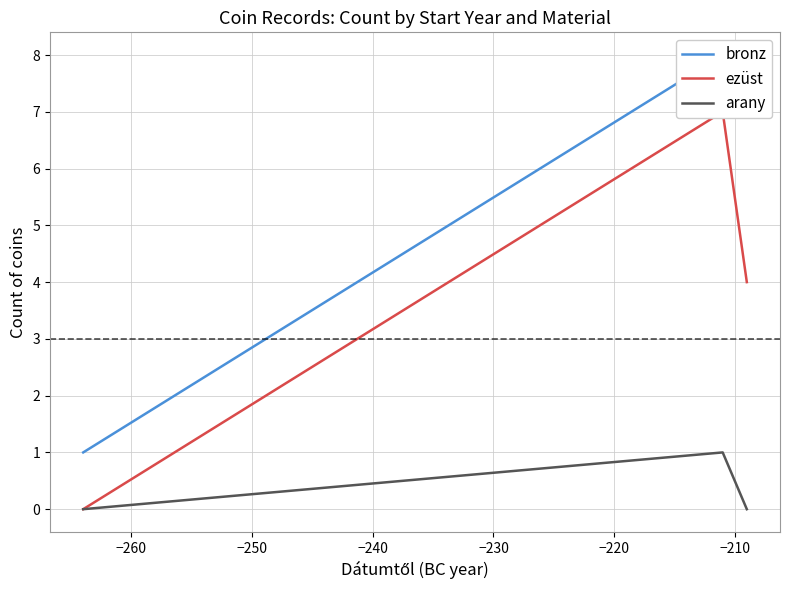

How many series are shown in this chart?

3